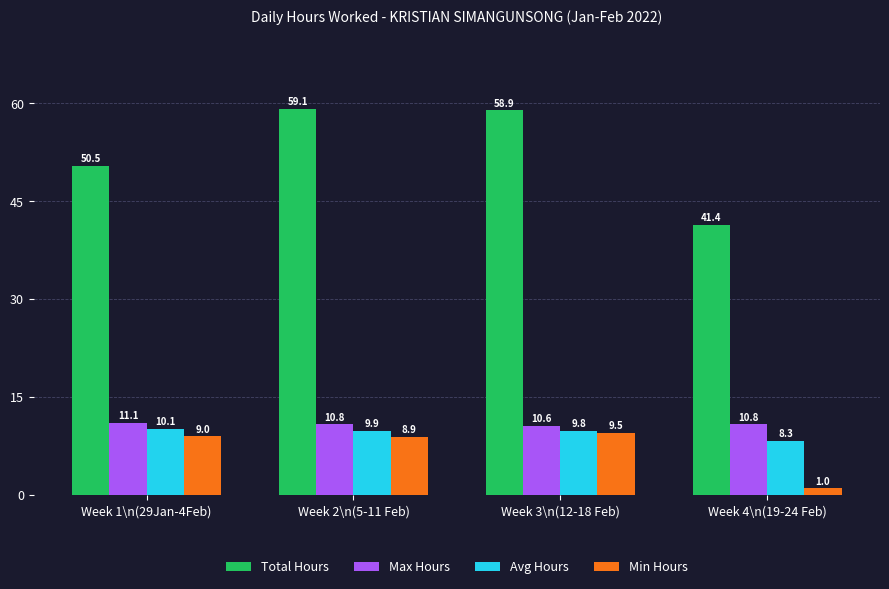

What is the maximum value shown in the chart?

59.1